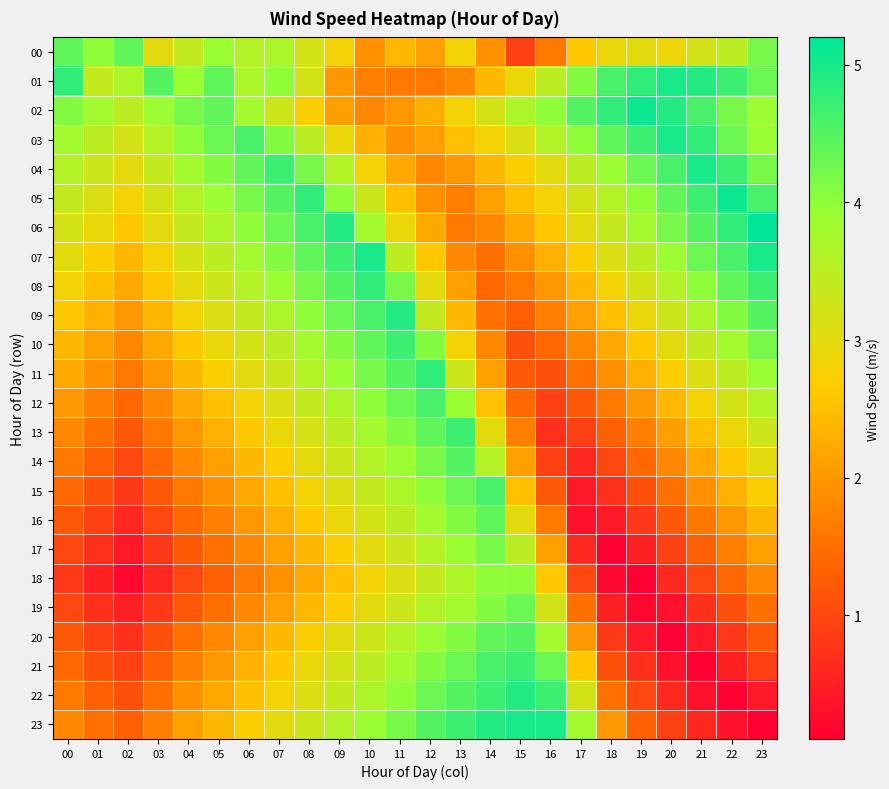

Reading left to right, extract all data points from this chart.

00: 00=4.4	01=4.0	02=4.4	03=3.0	04=3.4	05=3.9	06=3.6	07=3.7	08=3.2	09=2.8	10=1.9	11=2.4	12=2.1	13=2.8	14=1.9	15=0.9	16=1.6	17=2.6	18=2.9	19=3.0	20=2.9	21=3.2	22=3.5	23=4.2
01: 00=4.8	01=3.4	02=3.7	03=4.5	04=3.9	05=4.4	06=3.7	07=4.0	08=3.2	09=2.0	10=1.7	11=1.6	12=1.6	13=1.8	14=2.4	15=2.9	16=3.5	17=4.1	18=4.6	19=4.8	20=5.0	21=4.9	22=4.7	23=4.3
02: 00=4.1	01=3.8	02=3.5	03=3.9	04=4.2	05=4.4	06=3.8	07=3.3	08=2.7	09=2.1	10=1.8	11=2.0	12=2.3	13=2.8	14=3.2	15=3.7	16=4.0	17=4.5	18=4.8	19=5.1	20=4.9	21=4.6	22=4.2	23=3.9
03: 00=3.8	01=3.5	02=3.2	03=3.6	04=4.0	05=4.3	06=4.6	07=4.1	08=3.5	09=2.9	10=2.3	11=1.9	12=2.1	13=2.5	14=2.8	15=3.1	16=3.6	17=4.0	18=4.4	19=4.7	20=5.0	21=4.8	22=4.3	23=3.9
04: 00=3.6	01=3.3	02=3.0	03=3.4	04=3.8	05=4.1	06=4.4	07=4.7	08=4.2	09=3.6	10=2.8	11=2.2	12=1.8	13=2.0	14=2.4	15=2.7	16=3.0	17=3.5	18=3.9	19=4.3	20=4.6	21=5.0	22=4.7	23=4.2
05: 00=3.4	01=3.1	02=2.8	03=3.2	04=3.6	05=3.9	06=4.2	07=4.5	08=4.8	09=4.0	10=3.3	11=2.5	12=1.9	13=1.7	14=2.1	15=2.5	16=2.8	17=3.2	18=3.6	19=4.0	20=4.4	21=4.7	22=5.1	23=4.6
06: 00=3.2	01=2.9	02=2.6	03=3.0	04=3.4	05=3.7	06=4.0	07=4.3	08=4.6	09=4.9	10=3.8	11=2.9	12=2.2	13=1.6	14=1.8	15=2.2	16=2.6	17=3.0	18=3.4	19=3.8	20=4.2	21=4.5	22=4.8	23=5.2
07: 00=3.0	01=2.7	02=2.4	03=2.8	04=3.2	05=3.5	06=3.8	07=4.1	08=4.4	09=4.7	10=5.0	11=3.5	12=2.6	13=1.8	14=1.5	15=1.9	16=2.3	17=2.7	18=3.1	19=3.5	20=3.9	21=4.3	22=4.6	23=5.0
08: 00=2.8	01=2.5	02=2.2	03=2.6	04=3.0	05=3.3	06=3.6	07=3.9	08=4.2	09=4.5	10=4.8	11=4.2	12=3.0	13=2.1	14=1.4	15=1.6	16=2.0	17=2.4	18=2.8	19=3.2	20=3.6	21=4.0	22=4.4	23=4.7
09: 00=2.6	01=2.3	02=2.0	03=2.4	04=2.8	05=3.1	06=3.4	07=3.7	08=4.0	09=4.3	10=4.6	11=4.9	12=3.4	13=2.4	14=1.5	15=1.3	16=1.7	17=2.1	18=2.5	19=2.9	20=3.3	21=3.7	22=4.1	23=4.5
10: 00=2.4	01=2.1	02=1.8	03=2.2	04=2.6	05=2.9	06=3.2	07=3.5	08=3.8	09=4.1	10=4.4	11=4.7	12=4.1	13=2.8	14=1.8	15=1.1	16=1.4	17=1.8	18=2.2	19=2.6	20=3.0	21=3.4	22=3.8	23=4.2
11: 00=2.2	01=1.9	02=1.6	03=2.0	04=2.4	05=2.7	06=3.0	07=3.3	08=3.6	09=3.9	10=4.2	11=4.5	12=4.8	13=3.3	14=2.1	15=1.2	16=1.1	17=1.5	18=1.9	19=2.3	20=2.7	21=3.1	22=3.5	23=3.9
12: 00=2.0	01=1.7	02=1.4	03=1.8	04=2.2	05=2.5	06=2.8	07=3.1	08=3.4	09=3.7	10=4.0	11=4.3	12=4.6	13=3.9	14=2.5	15=1.4	16=0.9	17=1.2	18=1.6	19=2.0	20=2.4	21=2.8	22=3.2	23=3.6
13: 00=1.8	01=1.5	02=1.2	03=1.6	04=2.0	05=2.3	06=2.6	07=2.9	08=3.2	09=3.5	10=3.8	11=4.1	12=4.4	13=4.7	14=3.0	15=1.7	16=0.7	17=0.9	18=1.3	19=1.7	20=2.1	21=2.5	22=2.9	23=3.3
14: 00=1.6	01=1.3	02=1.0	03=1.4	04=1.8	05=2.1	06=2.4	07=2.7	08=3.0	09=3.3	10=3.6	11=3.9	12=4.2	13=4.5	14=3.6	15=2.1	16=0.9	17=0.6	18=1.0	19=1.4	20=1.8	21=2.2	22=2.6	23=3.0
15: 00=1.4	01=1.1	02=0.8	03=1.2	04=1.6	05=1.9	06=2.2	07=2.5	08=2.8	09=3.1	10=3.4	11=3.7	12=4.0	13=4.3	14=4.6	15=2.5	16=1.2	17=0.4	18=0.7	19=1.1	20=1.5	21=1.9	22=2.3	23=2.7
16: 00=1.2	01=0.9	02=0.6	03=1.0	04=1.4	05=1.7	06=2.0	07=2.3	08=2.6	09=2.9	10=3.2	11=3.5	12=3.8	13=4.1	14=4.4	15=3.0	16=1.6	17=0.3	18=0.4	19=0.8	20=1.2	21=1.6	22=2.0	23=2.4
17: 00=1.0	01=0.7	02=0.4	03=0.8	04=1.2	05=1.5	06=1.8	07=2.1	08=2.4	09=2.7	10=3.0	11=3.3	12=3.6	13=3.9	14=4.2	15=3.5	16=2.1	17=0.6	18=0.1	19=0.5	20=0.9	21=1.3	22=1.7	23=2.1
18: 00=0.8	01=0.5	02=0.2	03=0.6	04=1.0	05=1.3	06=1.6	07=1.9	08=2.2	09=2.5	10=2.8	11=3.1	12=3.4	13=3.7	14=4.0	15=4.0	16=2.6	17=1.0	18=0.2	19=0.1	20=0.6	21=1.0	22=1.4	23=1.8
19: 00=1.0	01=0.7	02=0.5	03=0.8	04=1.2	05=1.5	06=1.8	07=2.1	08=2.4	09=2.7	10=3.0	11=3.3	12=3.6	13=3.8	14=4.1	15=4.3	16=3.2	17=1.5	18=0.5	19=0.2	20=0.3	21=0.7	22=1.1	23=1.5
20: 00=1.2	01=0.9	02=0.7	03=1.1	04=1.5	05=1.8	06=2.1	07=2.4	08=2.7	09=3.0	10=3.3	11=3.6	12=3.9	13=4.1	14=4.4	15=4.5	16=3.8	17=2.0	18=0.8	19=0.4	20=0.1	21=0.4	22=0.8	23=1.2
21: 00=1.4	01=1.1	02=0.9	03=1.3	04=1.7	05=2.0	06=2.3	07=2.6	08=2.9	09=3.2	10=3.5	11=3.8	12=4.1	13=4.3	14=4.6	15=4.7	16=4.3	17=2.6	18=1.1	19=0.7	20=0.3	21=0.1	22=0.5	23=0.9
22: 00=1.6	01=1.3	02=1.1	03=1.5	04=1.9	05=2.2	06=2.5	07=2.8	08=3.1	09=3.4	10=3.7	11=4.0	12=4.3	13=4.5	14=4.7	15=4.9	16=4.7	17=3.2	18=1.5	19=1.0	20=0.6	21=0.3	22=0.1	23=0.4
23: 00=1.8	01=1.5	02=1.3	03=1.7	04=2.1	05=2.4	06=2.7	07=3.0	08=3.3	09=3.6	10=3.9	11=4.2	12=4.5	13=4.7	14=4.9	15=5.0	16=5.0	17=3.8	18=2.0	19=1.3	20=0.9	21=0.6	22=0.3	23=0.1